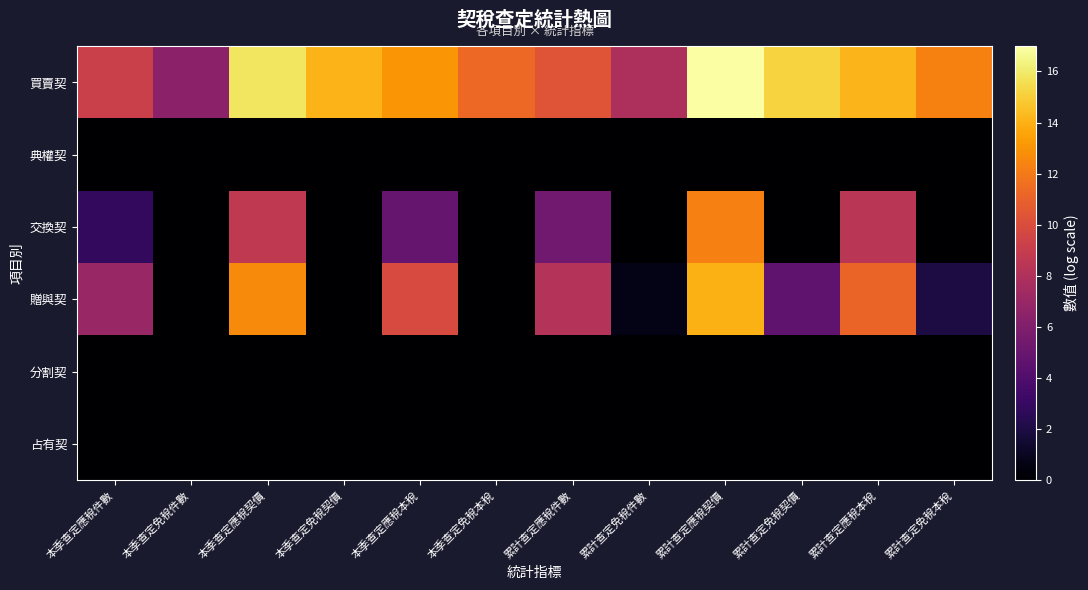

Reading left to right, transcribe all the data shown in this chart.

買賣契: 本季查定應稅件數=9.2	本季查定免稅件數=6.5	本季查定應稅契價=15.8	本季查定免稅契價=14.1	本季查定應稅本稅=13.0	本季查定免稅本稅=11.3	累計查定應稅件數=10.4	累計查定免稅件數=7.8	累計查定應稅契價=17.0	累計查定免稅契價=15.2	累計查定應稅本稅=14.2	累計查定免稅本稅=12.3
典權契: 本季查定應稅件數=0.0	本季查定免稅件數=0.0	本季查定應稅契價=0.0	本季查定免稅契價=0.0	本季查定應稅本稅=0.0	本季查定免稅本稅=0.0	累計查定應稅件數=0.0	累計查定免稅件數=0.0	累計查定應稅契價=0.0	累計查定免稅契價=0.0	累計查定應稅本稅=0.0	累計查定免稅本稅=0.0
交換契: 本季查定應稅件數=2.8	本季查定免稅件數=0.0	本季查定應稅契價=8.7	本季查定免稅契價=0.0	本季查定應稅本稅=4.9	本季查定免稅本稅=0.0	累計查定應稅件數=5.4	累計查定免稅件數=0.0	累計查定應稅契價=12.2	累計查定免稅契價=0.0	累計查定應稅本稅=8.5	累計查定免稅本稅=0.0
贈與契: 本季查定應稅件數=7.0	本季查定免稅件數=0.0	本季查定應稅契價=12.7	本季查定免稅契價=0.0	本季查定應稅本稅=9.9	本季查定免稅本稅=0.0	累計查定應稅件數=8.2	累計查定免稅件數=0.7	累計查定應稅契價=14.0	累計查定免稅契價=4.7	累計查定應稅本稅=11.1	累計查定免稅本稅=1.9
分割契: 本季查定應稅件數=0.0	本季查定免稅件數=0.0	本季查定應稅契價=0.0	本季查定免稅契價=0.0	本季查定應稅本稅=0.0	本季查定免稅本稅=0.0	累計查定應稅件數=0.0	累計查定免稅件數=0.0	累計查定應稅契價=0.0	累計查定免稅契價=0.0	累計查定應稅本稅=0.0	累計查定免稅本稅=0.0
占有契: 本季查定應稅件數=0.0	本季查定免稅件數=0.0	本季查定應稅契價=0.0	本季查定免稅契價=0.0	本季查定應稅本稅=0.0	本季查定免稅本稅=0.0	累計查定應稅件數=0.0	累計查定免稅件數=0.0	累計查定應稅契價=0.0	累計查定免稅契價=0.0	累計查定應稅本稅=0.0	累計查定免稅本稅=0.0